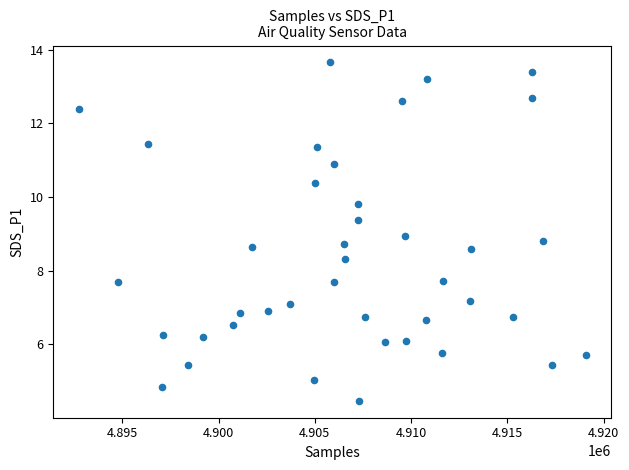

What is the range of Y values (max minus min)?

9.2